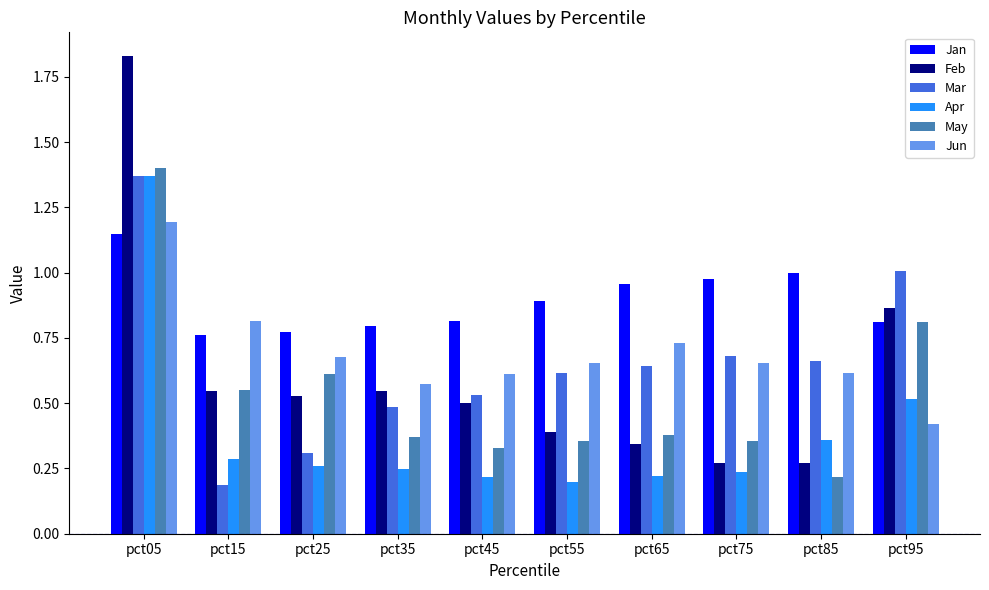

What is the sum of all May values?

5.4